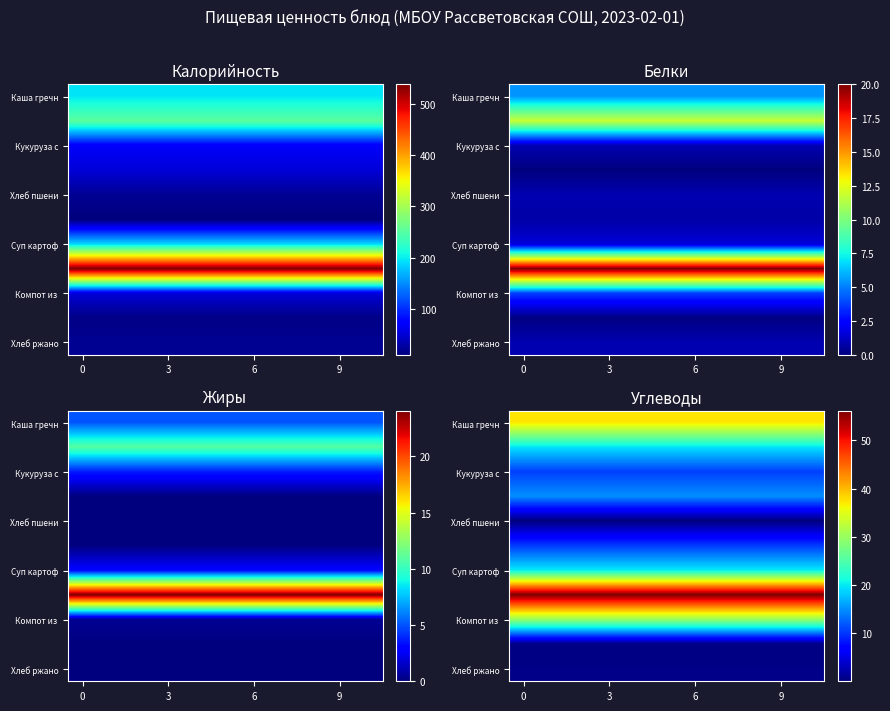

At how many categories does at least one series exceed 49?

11